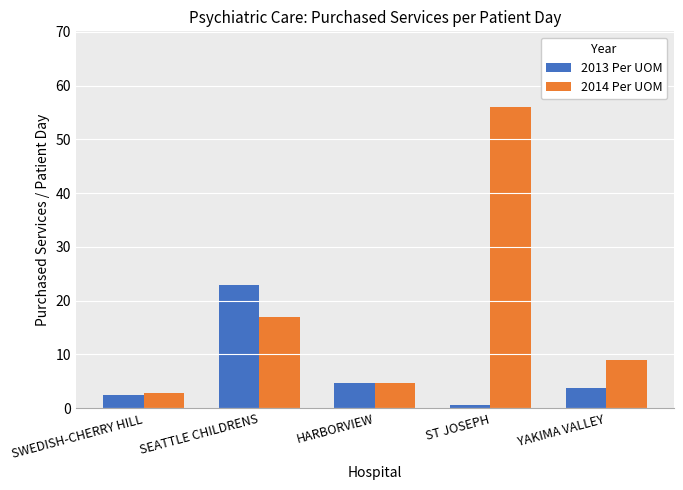

At YAKIMA VALLEY, list the series in order from smallest to largest.

2013 Per UOM, 2014 Per UOM